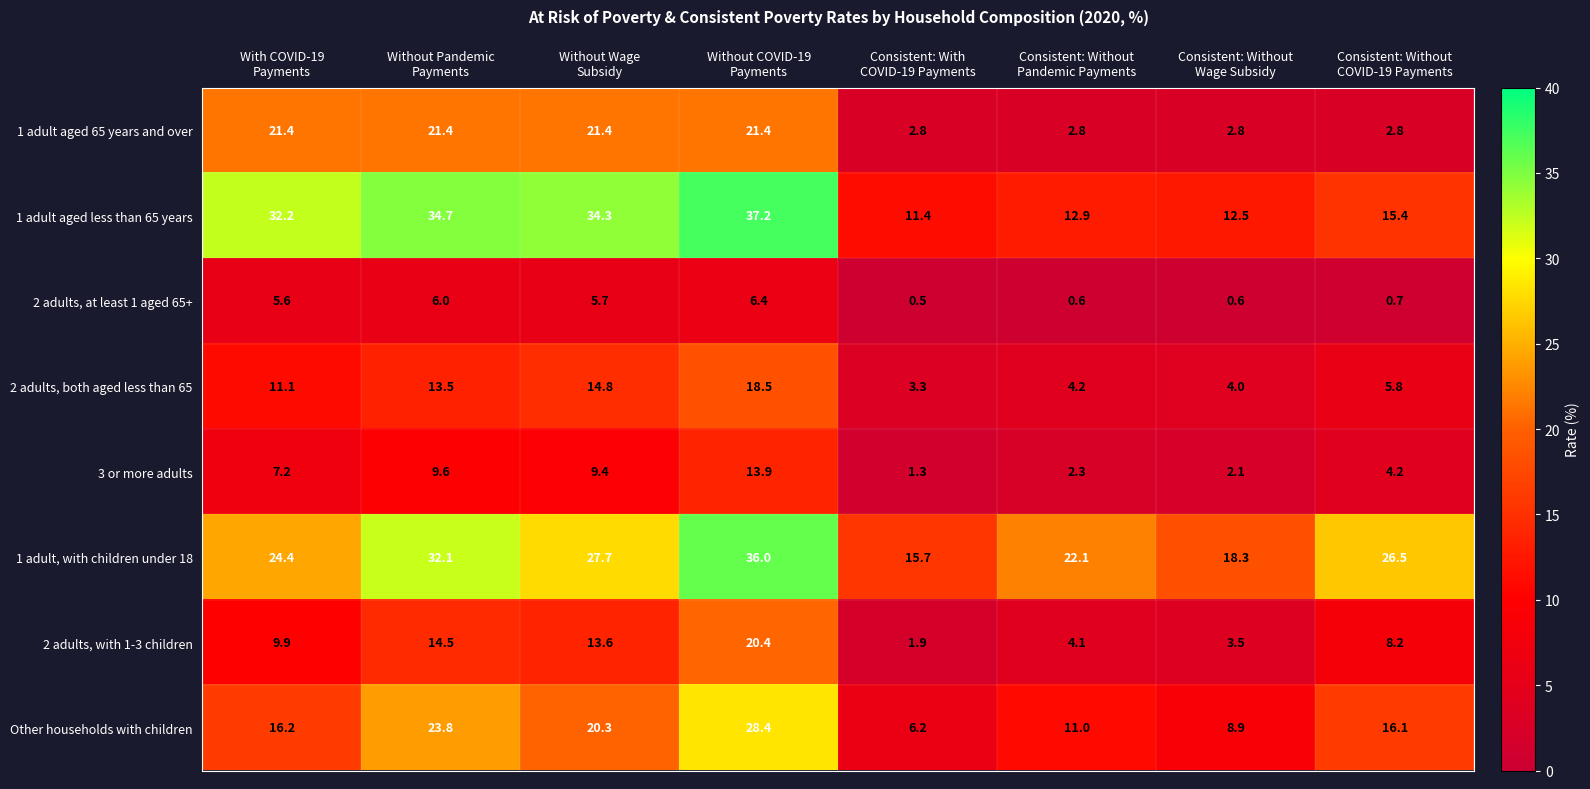

Rank the series by their maximum value, from lowest to highest.

2 adults, at least 1 aged 65+, 3 or more adults, 2 adults, both aged less than 65, 2 adults, with 1-3 children, 1 adult aged 65 years and over, Other households with children, 1 adult, with children under 18, 1 adult aged less than 65 years